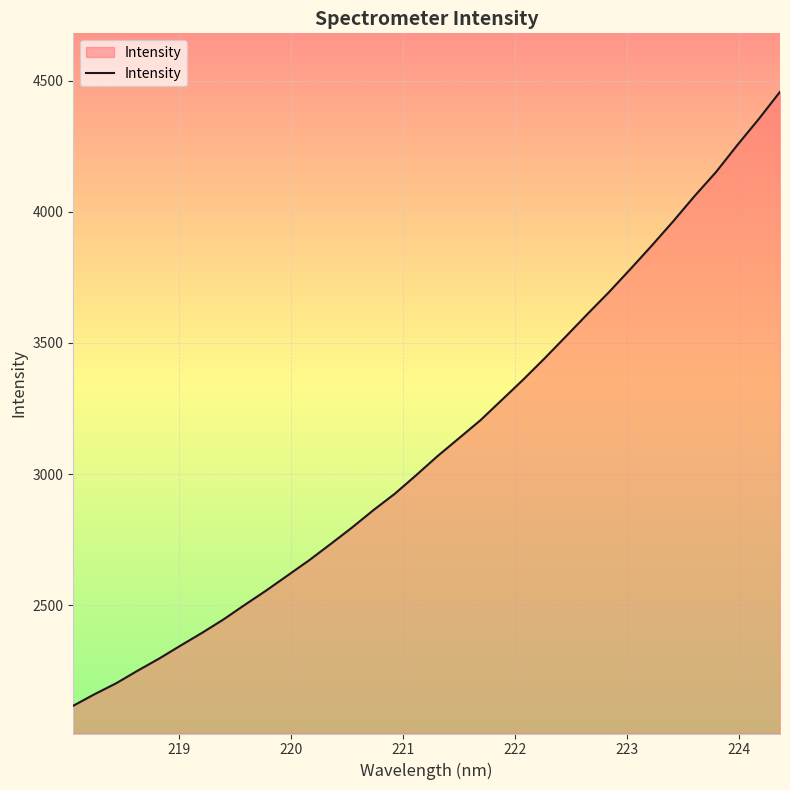

What is the minimum value shown in the chart?

2117.9